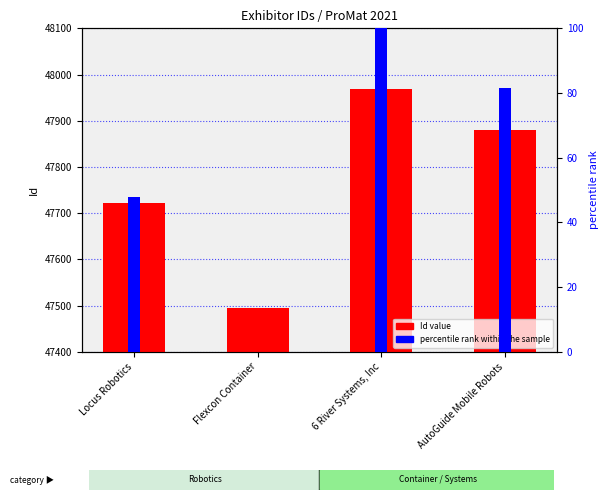

At which label is Id value closest to 47731?

Locus Robotics